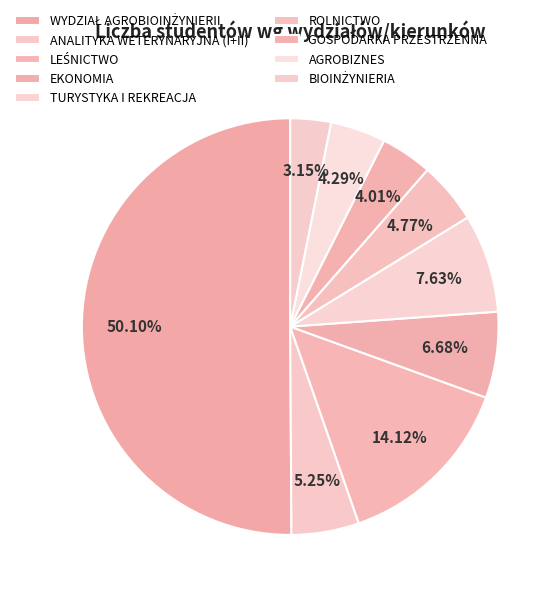

How many slices are in this pie chart?

9